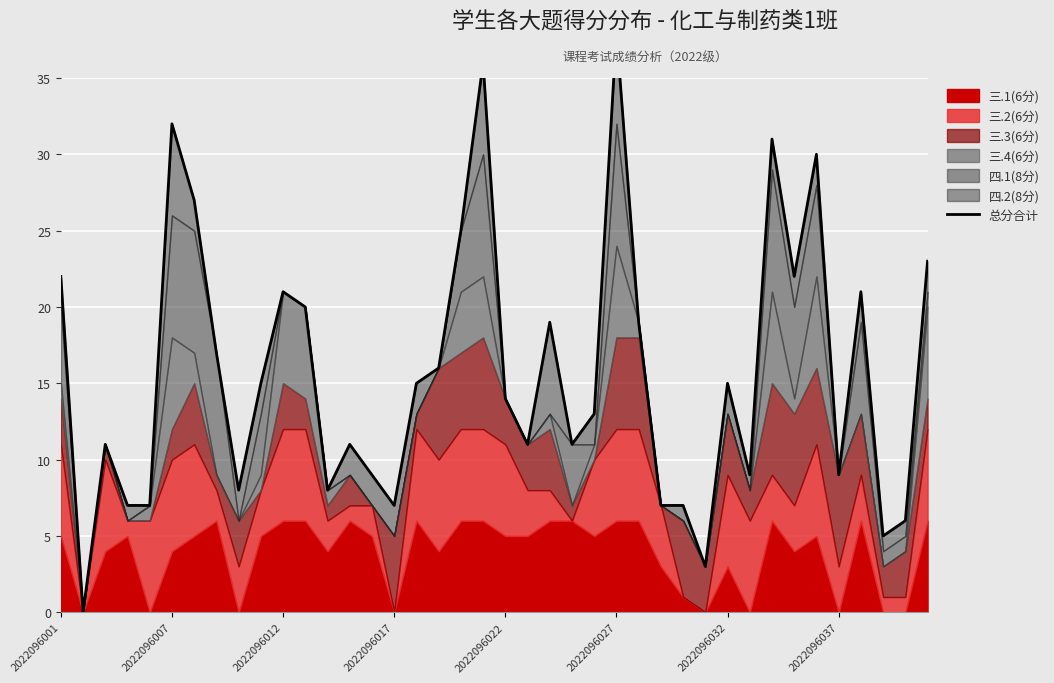

How many points are lower than both their immediate neighbors (excluding endpoints)?

11